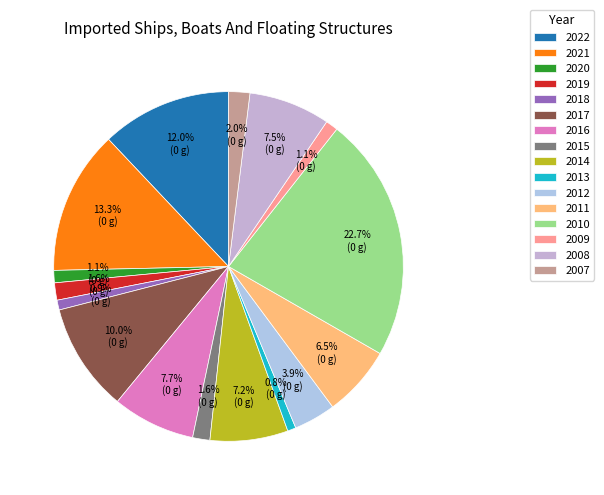

To the nearest percent, what is the difference between the 2010 and 2022 slice percentages?

11%